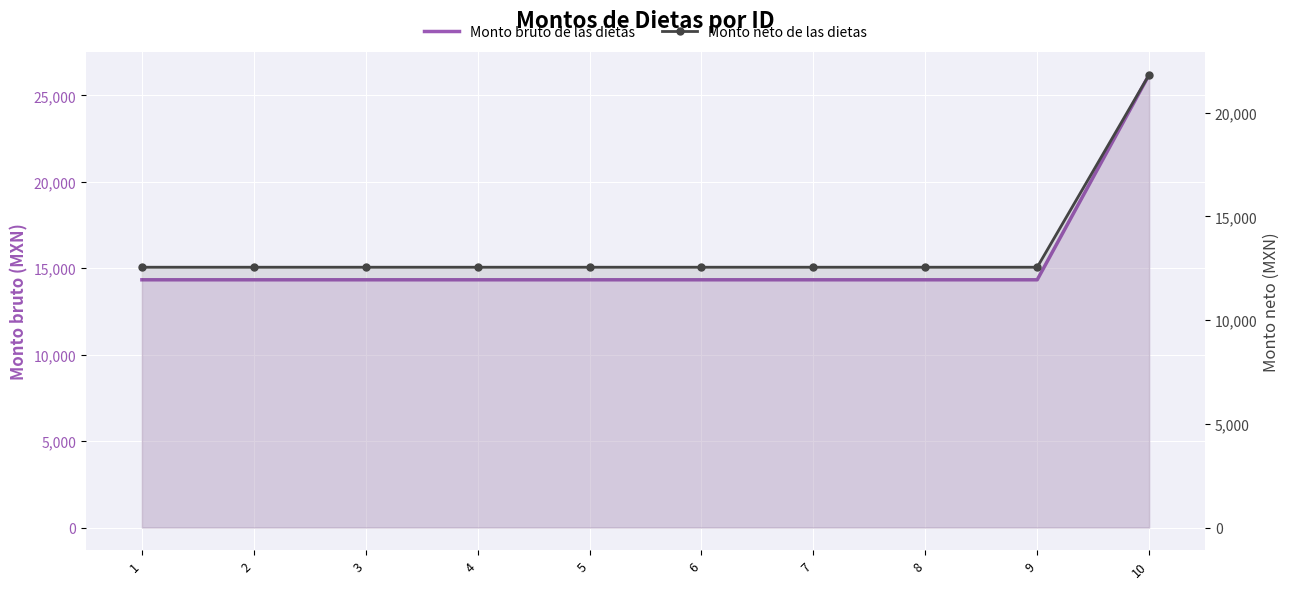

Between 7 and 6, which is larger?

7